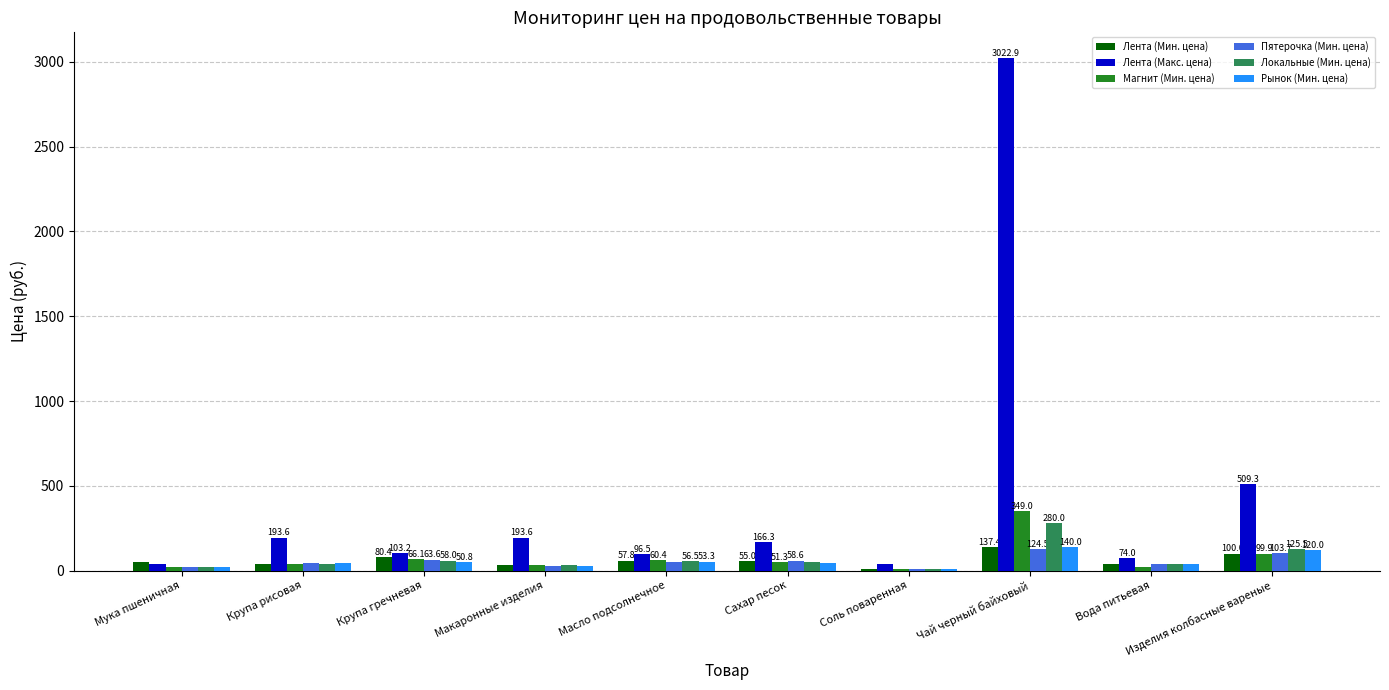

Which category has the highest value across all series?

Чай черный байховый